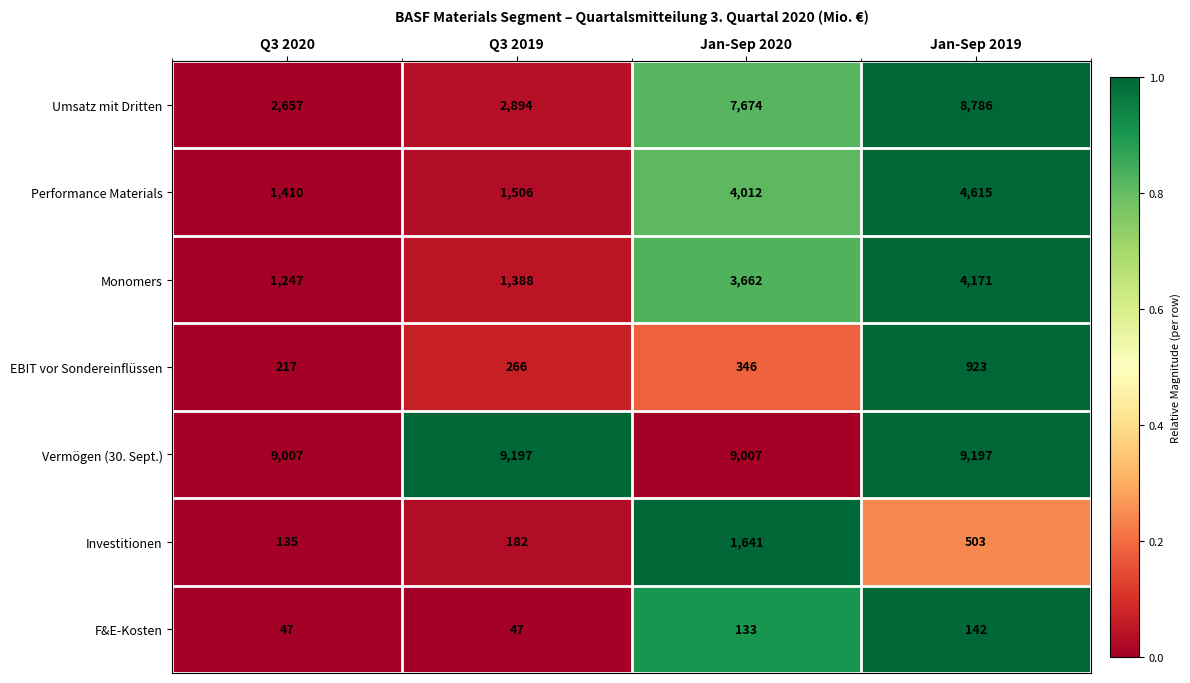

What is the difference between the highest and lowest values at Jan-Sep 2020?

8874